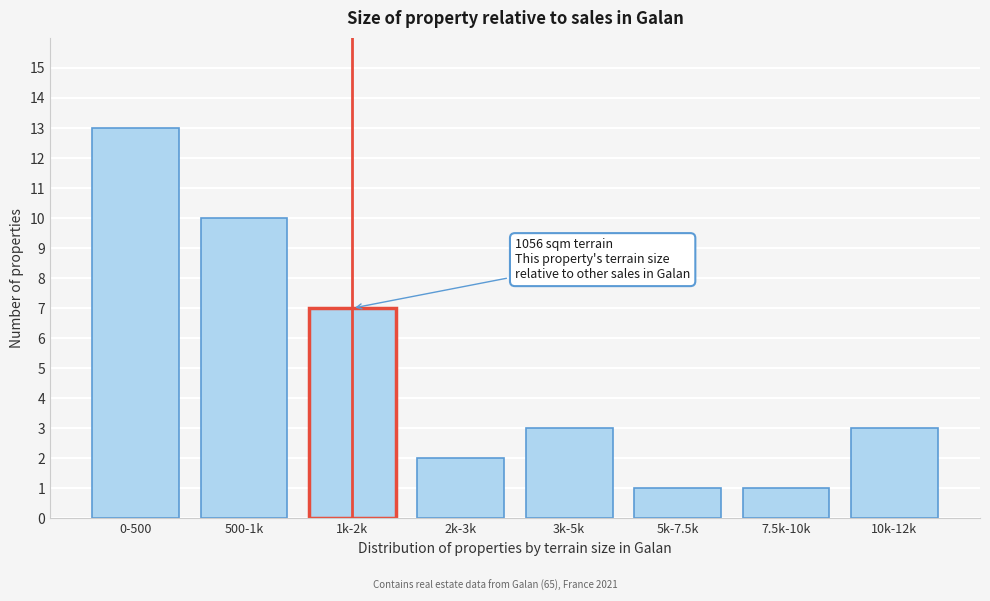

Reading right to left, list all the values displayed in this chart.

10k-12k=3	7.5k-10k=1	5k-7.5k=1	3k-5k=3	2k-3k=2	1k-2k=7	500-1k=10	0-500=13